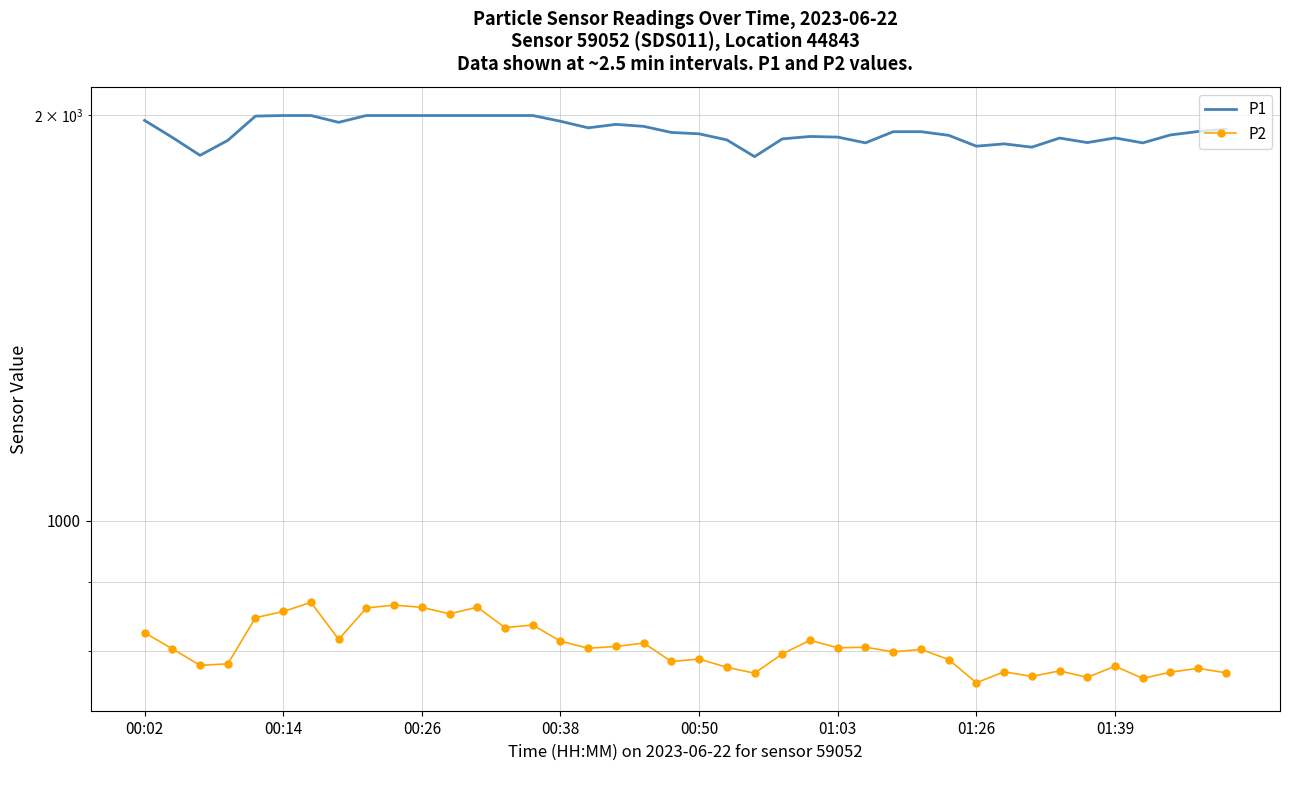

What is the approximate value of P2 at 23?

796.4